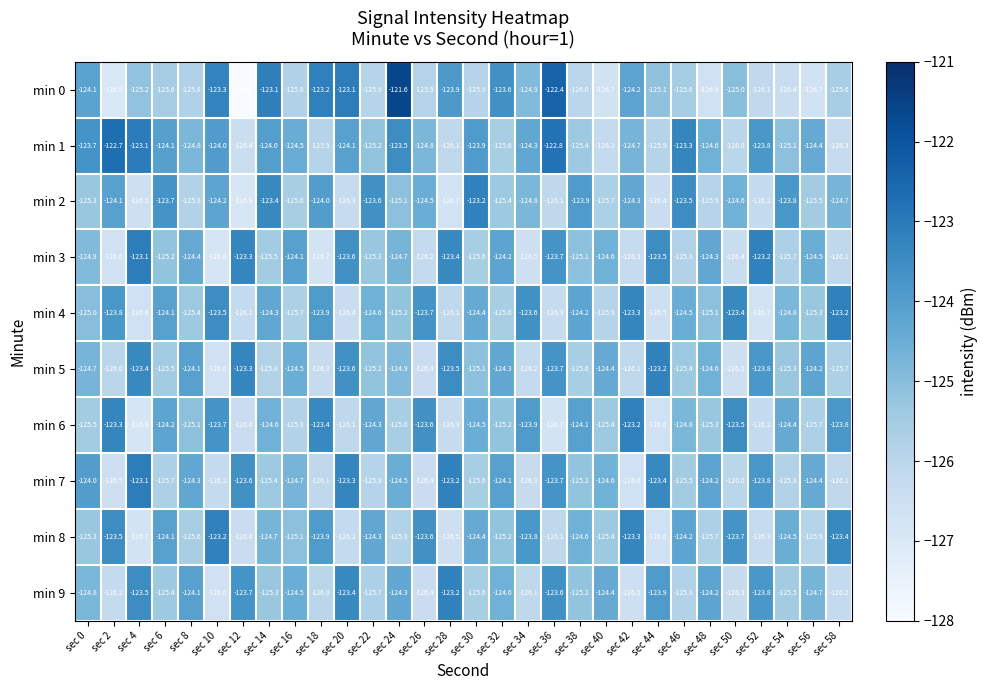

Which series changed the most between sec 2 and sec 52?

min 3